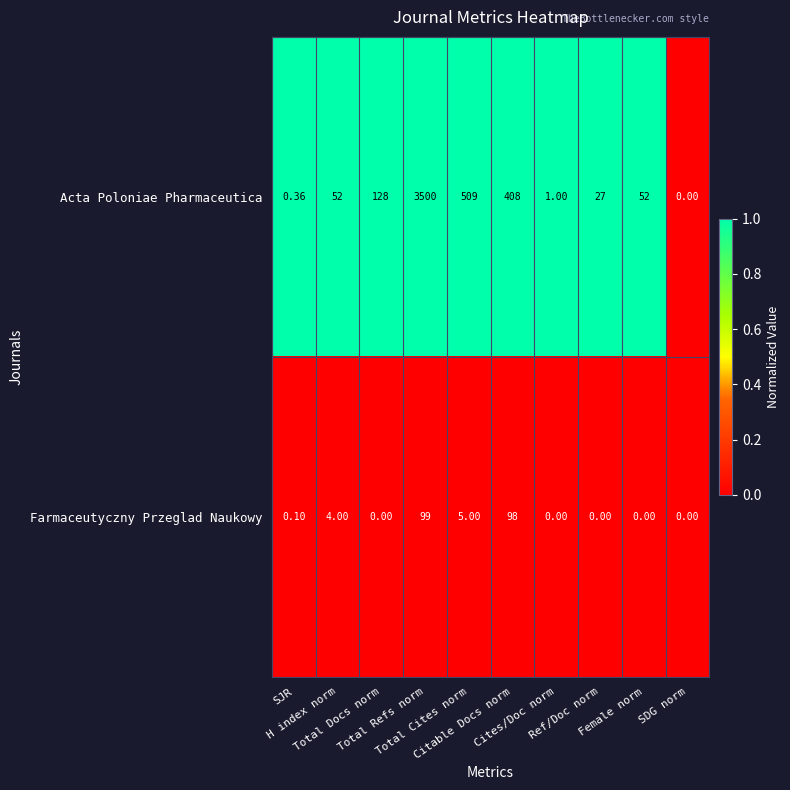

Which series has the largest total across all categories?

Acta Poloniae Pharmaceutica